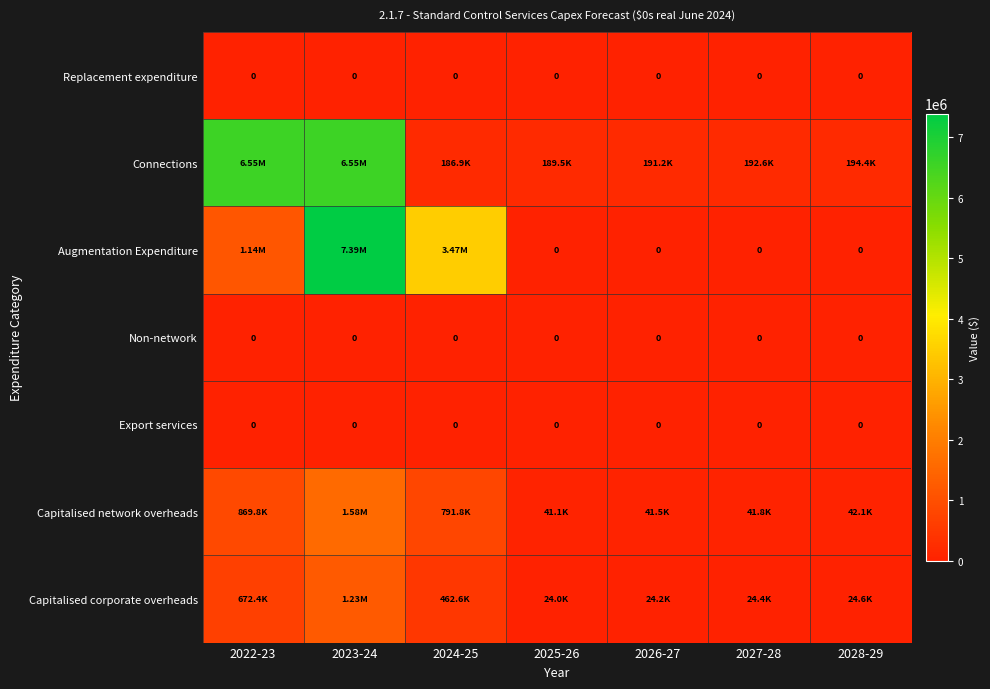

The Augmentation Expenditure series shows 3083657.7 at 2025-26. True or false?

False